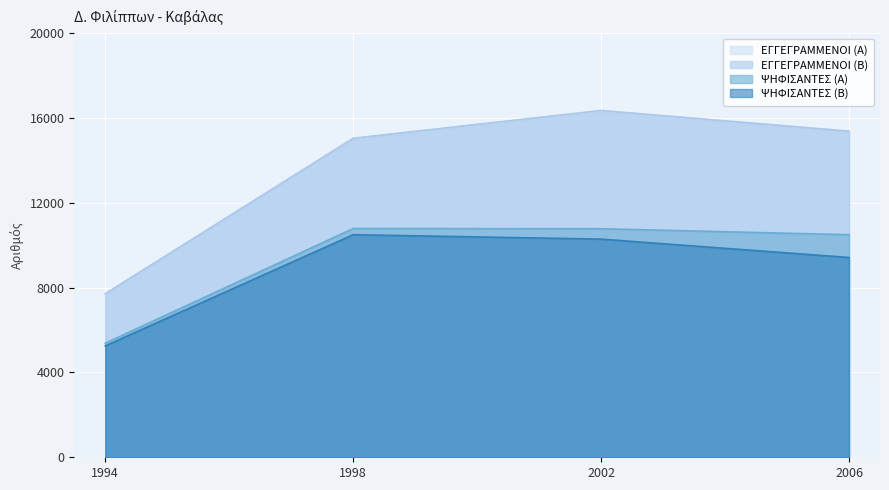

Reading right to left, what are all the values shown in this chart?

ΕΓΓΕΓΡΑΜΜΕΝΟΙ (Α): 15378	16341	15033	7710
ΕΓΓΕΓΡΑΜΜΕΝΟΙ (Β): 15371	16349	15039	7710
ΨΗΦΙΣΑΝΤΕΣ (Α): 10494	10776	10786	5381
ΨΗΦΙΣΑΝΤΕΣ (Β): 9420	10286	10495	5255